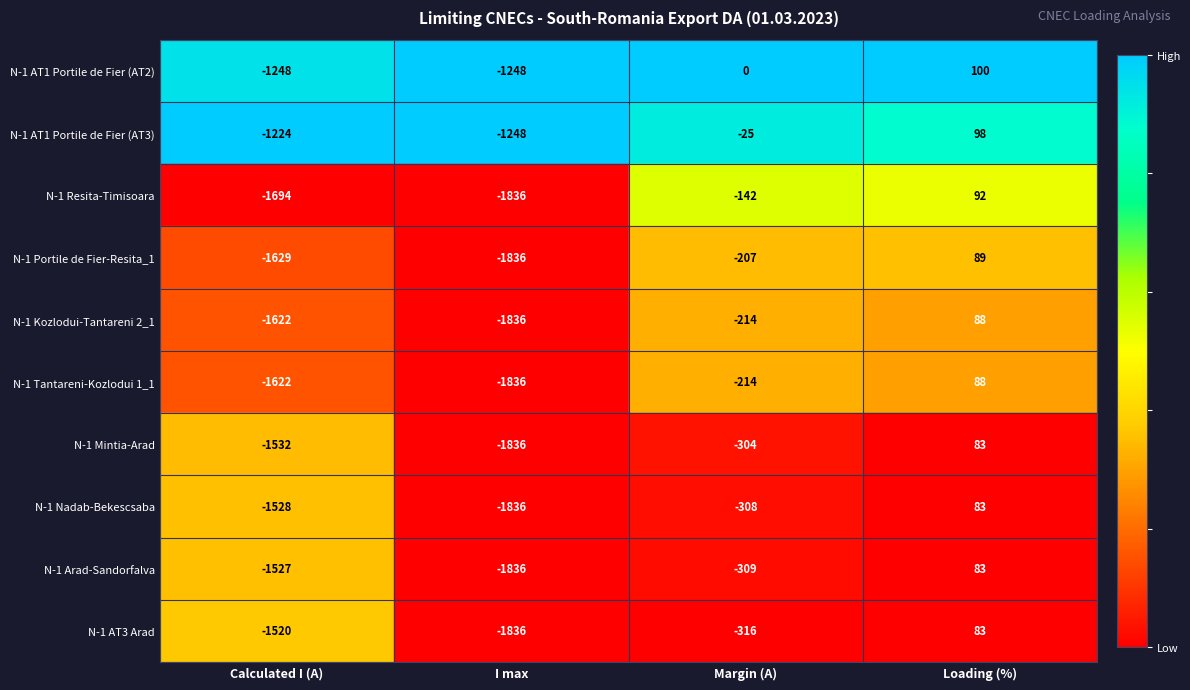

Which series has the largest total across all categories?

N-1 AT1 Portile de Fier (AT2)